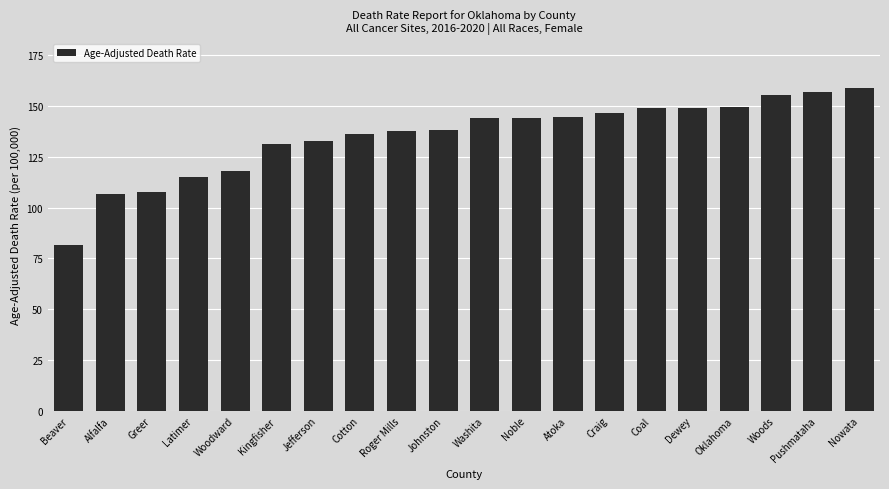

Where is the data nearest to the value 120?

Woodward